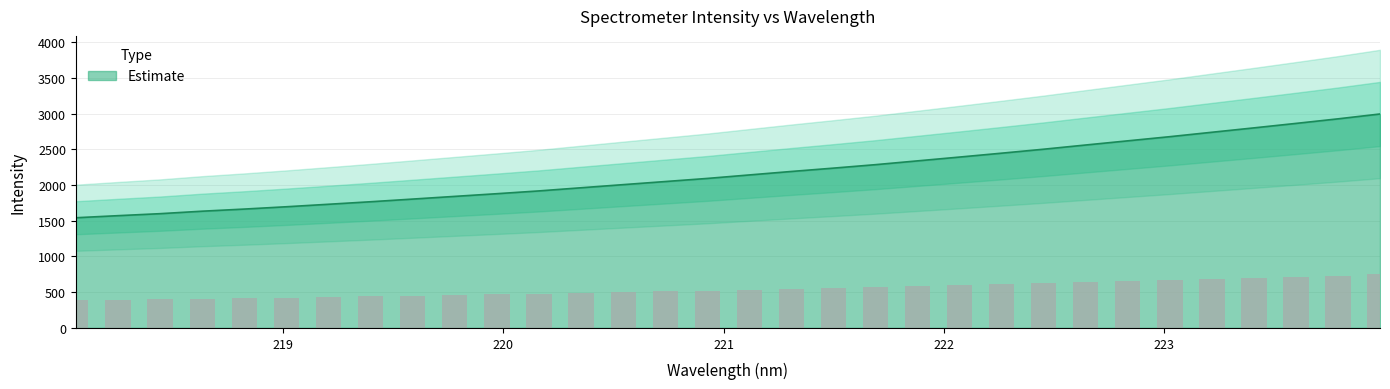

What is the maximum value for Estimate?

2993.5